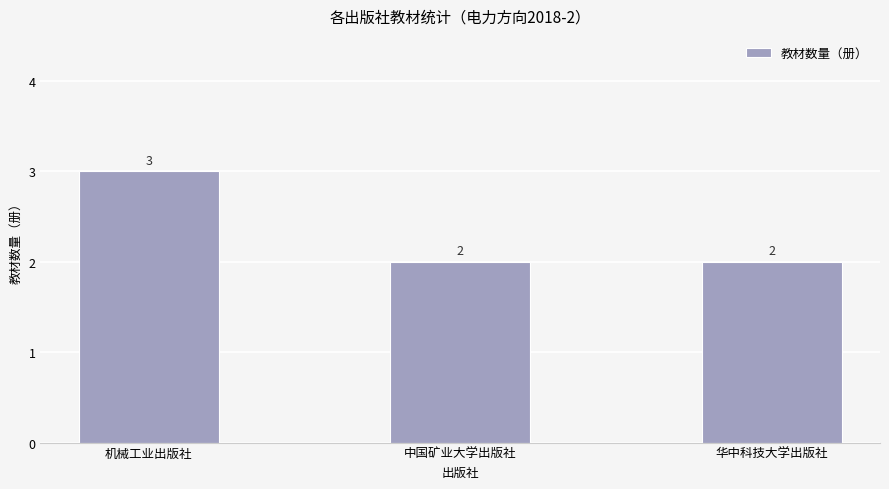

Reading right to left, what are all the values shown in this chart?

华中科技大学出版社=2	中国矿业大学出版社=2	机械工业出版社=3